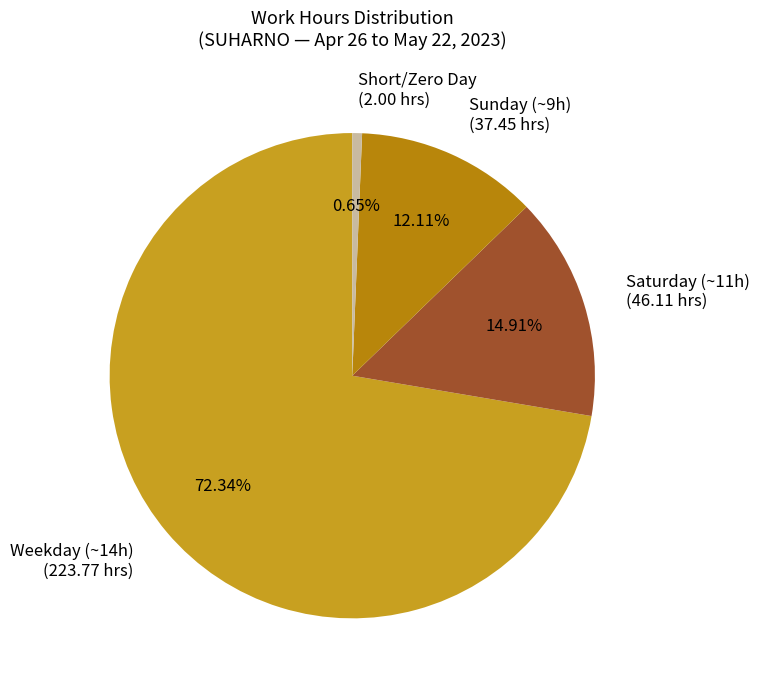

Between Short/Zero Day (2.00 hrs) and Sunday (~9h) (37.45 hrs), which is larger?

Sunday (~9h) (37.45 hrs)